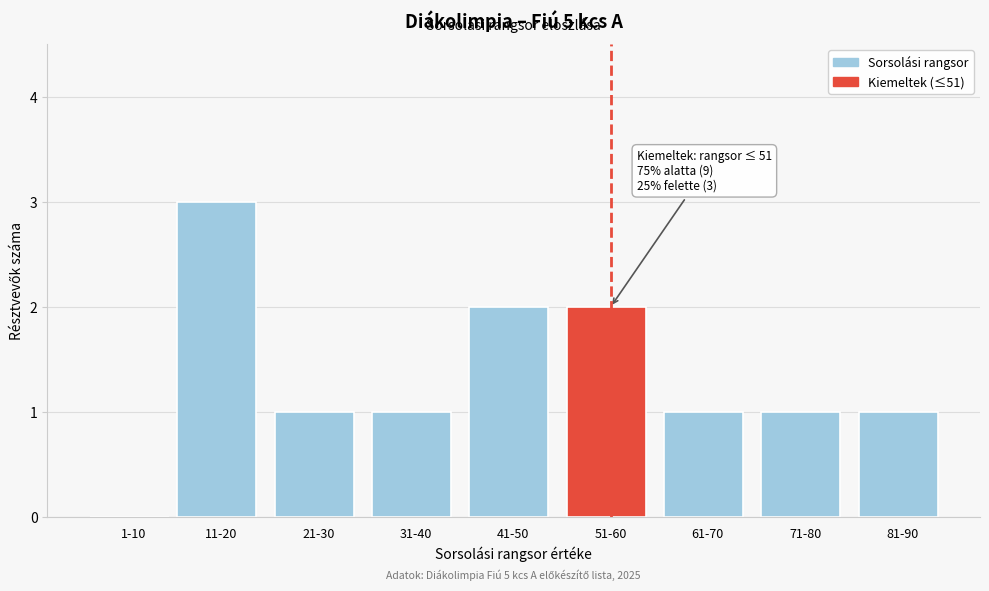

Reading left to right, transcribe all the data shown in this chart.

1-10=0	11-20=3	21-30=1	31-40=1	41-50=2	51-60=2	61-70=1	71-80=1	81-90=1